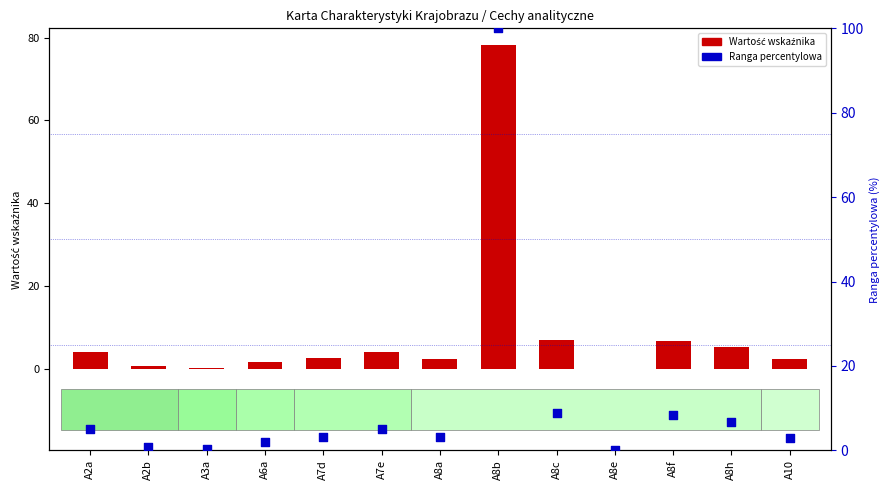

Which series has the largest Y range (max minus min)?

Ranga percentylowa